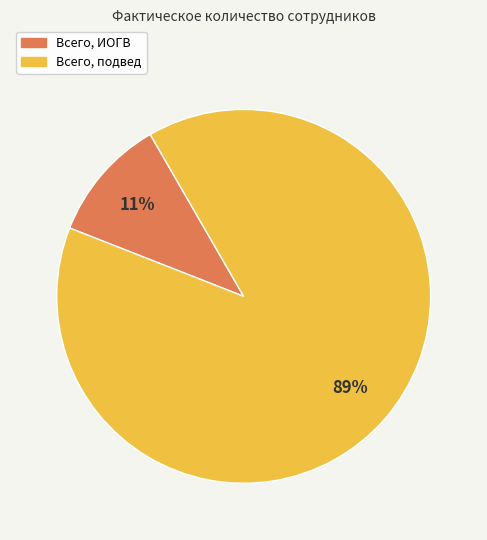

To the nearest percent, what percentage of the pie is Всего, подвед?

89%